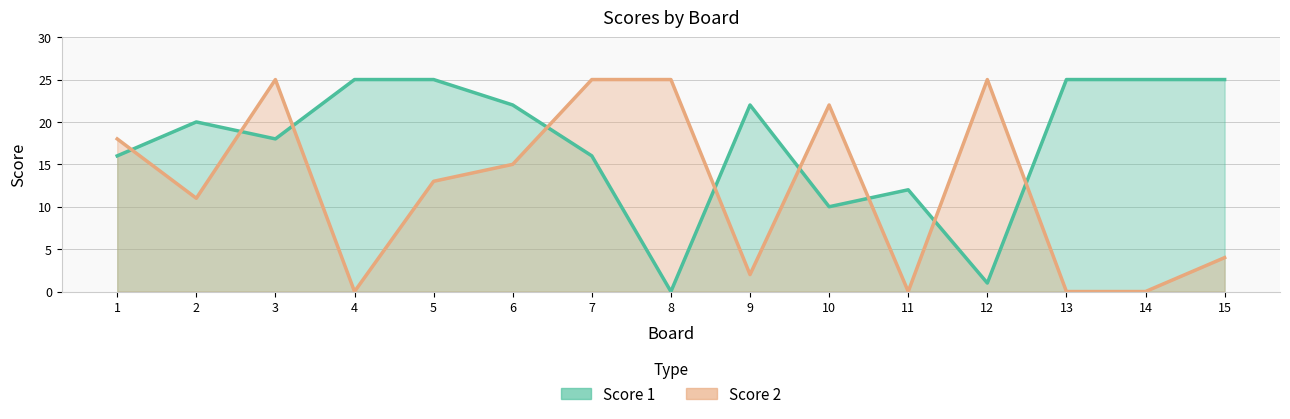

The value of Score 2 at 10 is 10. True or false?

False